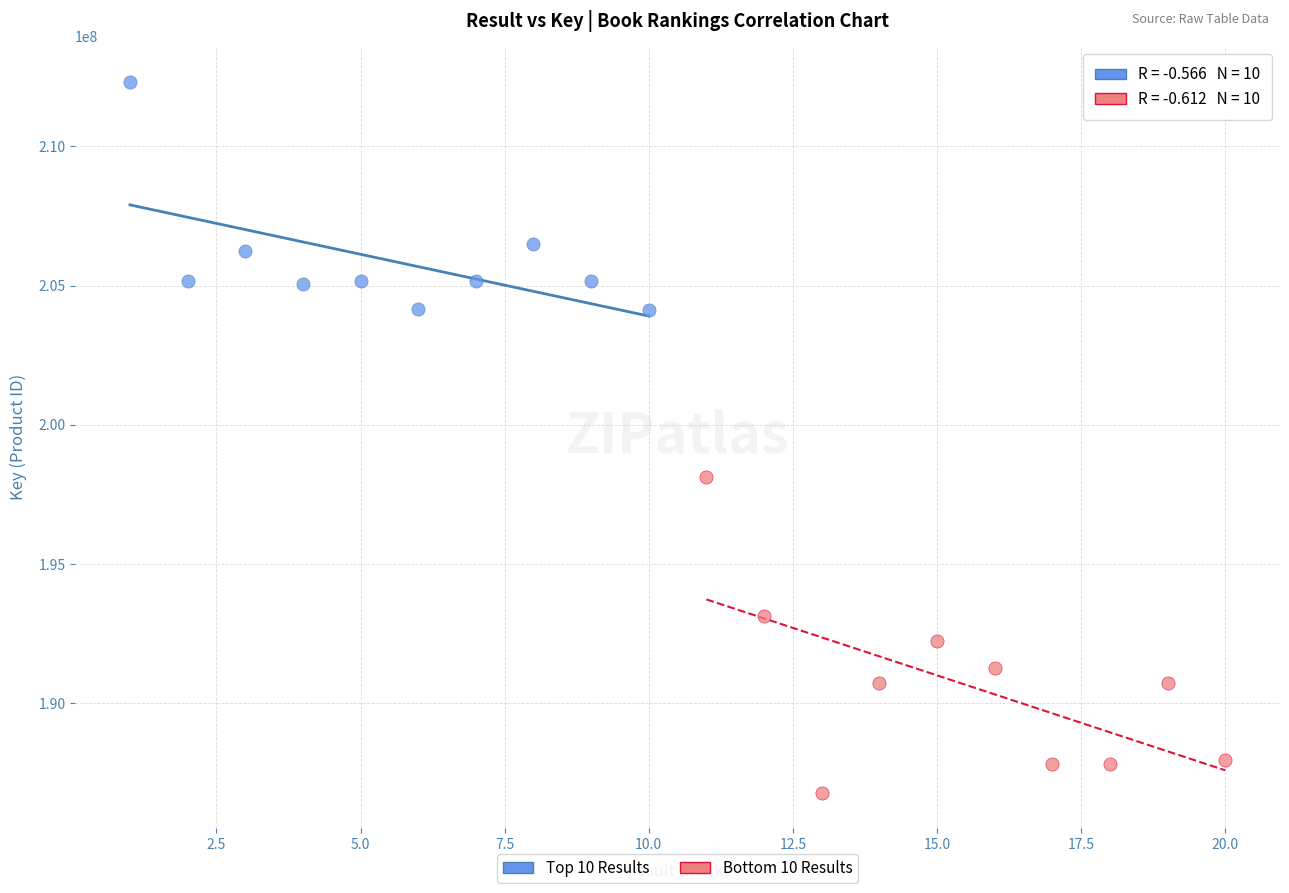

Which series contains the highest Y value?

Top 10 Results